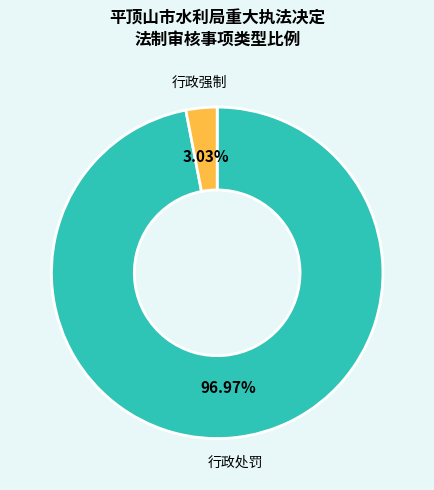

To the nearest percent, what is the average slice percentage?

50%